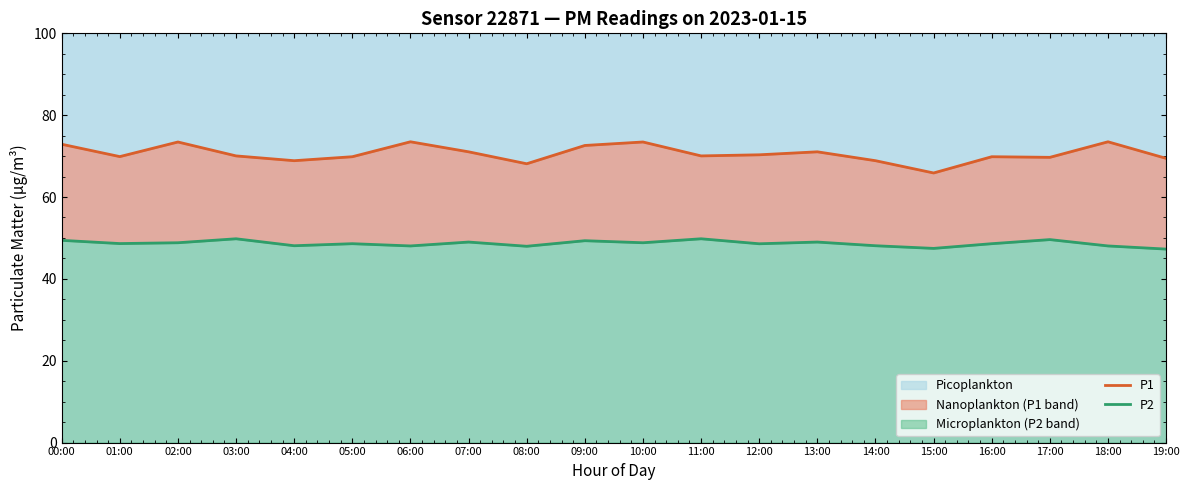

Reading right to left, transcribe all the data shown in this chart.

P1: 19:00=69.5	18:00=73.5	17:00=69.7	16:00=69.8	15:00=65.9	14:00=68.9	13:00=71.0	12:00=70.3	11:00=70.0	10:00=73.5	09:00=72.6	08:00=68.1	07:00=71.0	06:00=73.5	05:00=69.8	04:00=68.9	03:00=70.0	02:00=73.5	01:00=69.9	00:00=72.9
P2: 19:00=47.3	18:00=48.0	17:00=49.6	16:00=48.6	15:00=47.5	14:00=48.1	13:00=49.0	12:00=48.6	11:00=49.8	10:00=48.8	09:00=49.3	08:00=48.0	07:00=49.0	06:00=48.0	05:00=48.6	04:00=48.1	03:00=49.8	02:00=48.8	01:00=48.6	00:00=49.4